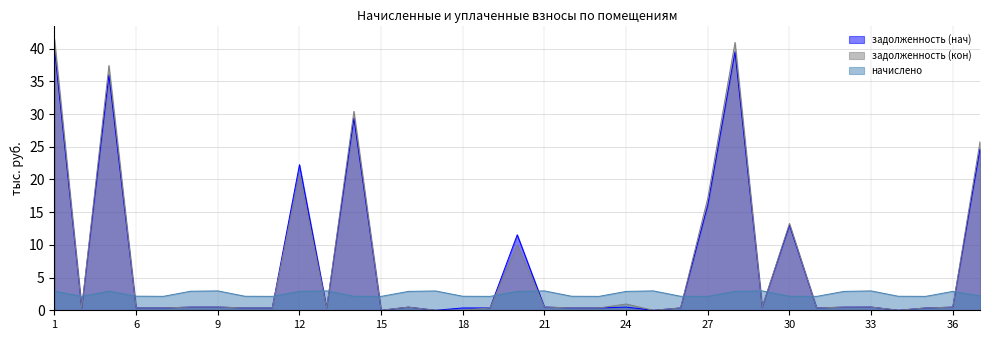

What is the difference between the second highest and second lowest values in the начислено series?

0.8